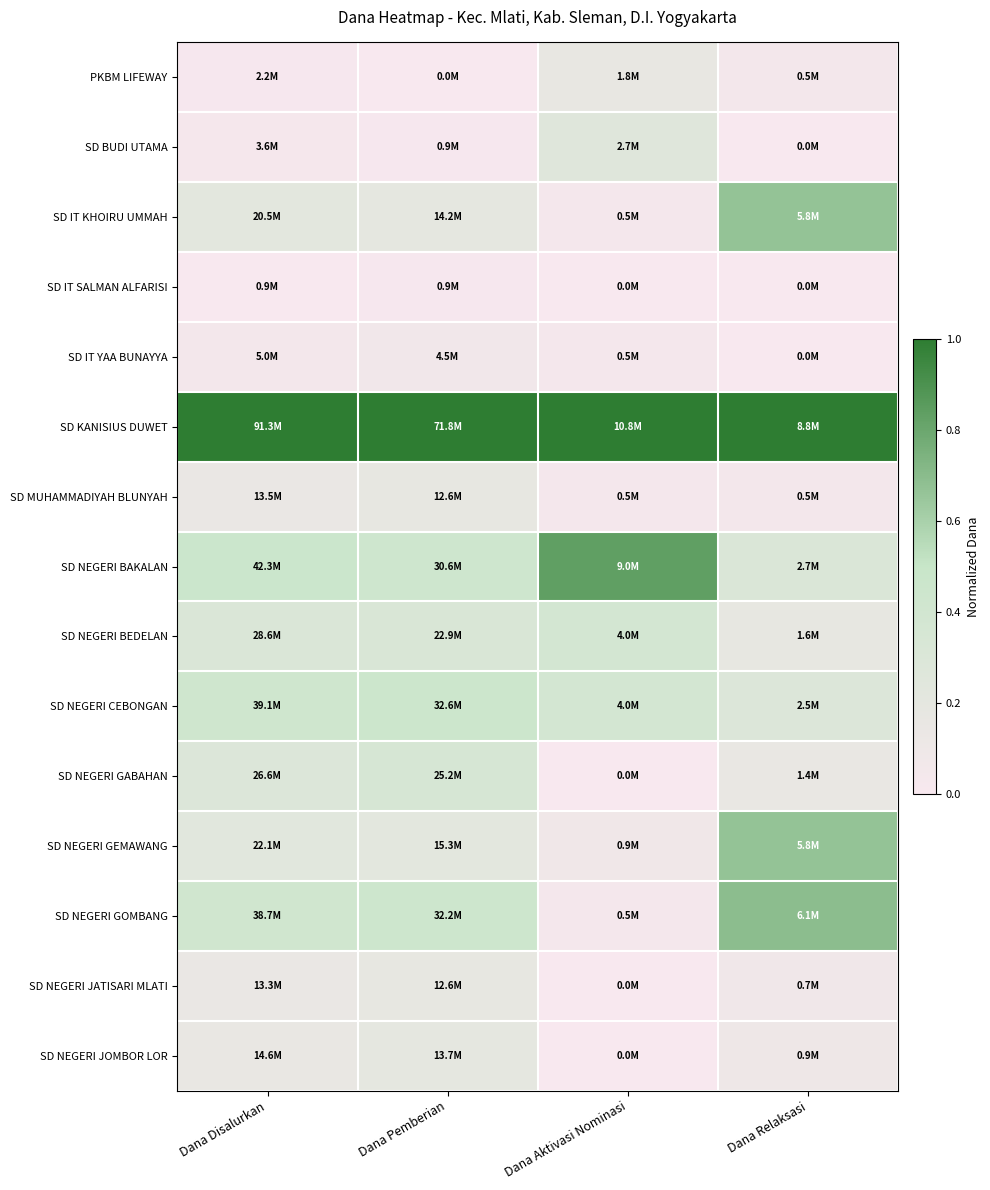

At which category is the sum across all series the highest?

Dana Relaksasi